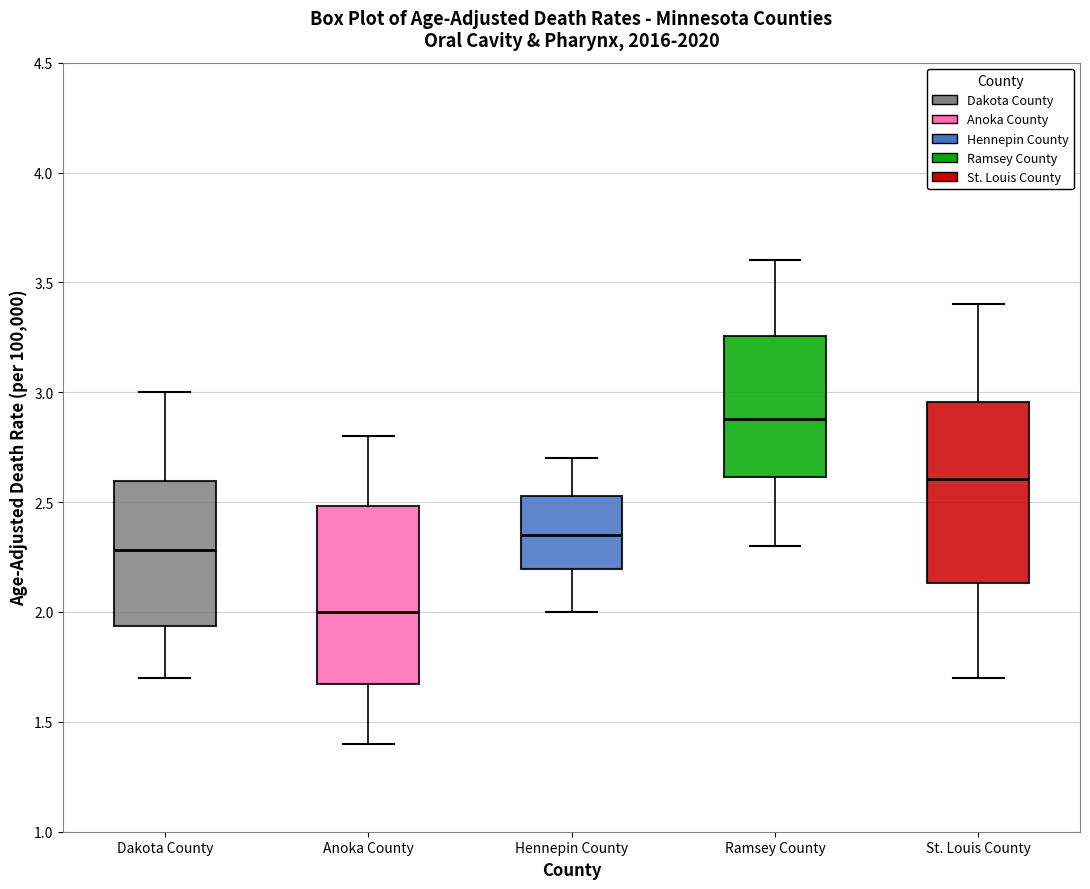

Reading left to right, read every box against the y-axis: the position of its median line, the range the box covers, and the ends of its whiskers. The values are not printed on the chart, so give them approximately, as read against the axis.

Dakota County: median 2.30, box 1.95 to 2.60, whiskers 1.70 to 3.00
Anoka County: median 2.00, box 1.65 to 2.50, whiskers 1.40 to 2.80
Hennepin County: median 2.35, box 2.20 to 2.55, whiskers 2.00 to 2.70
Ramsey County: median 2.90, box 2.60 to 3.25, whiskers 2.30 to 3.60
St. Louis County: median 2.60, box 2.15 to 2.95, whiskers 1.70 to 3.40